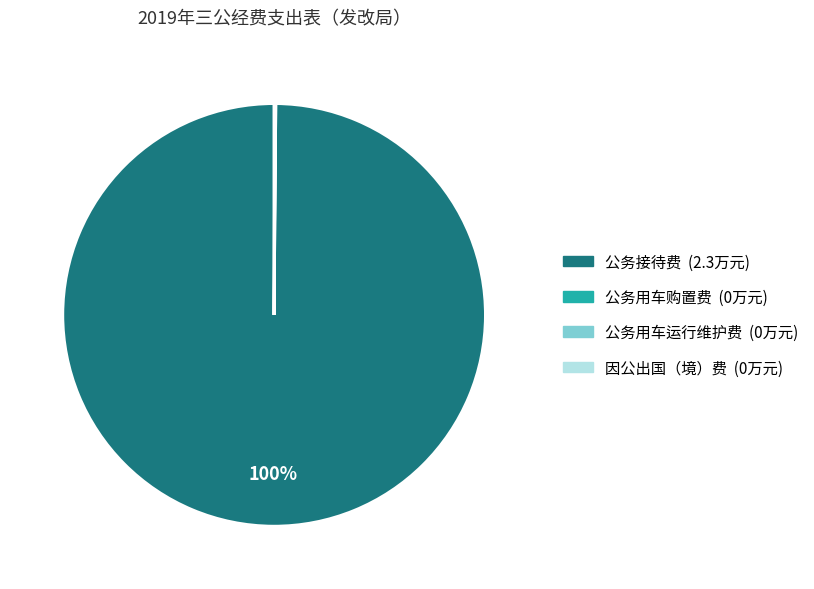

Which category has the biggest portion of the pie?

公务接待费